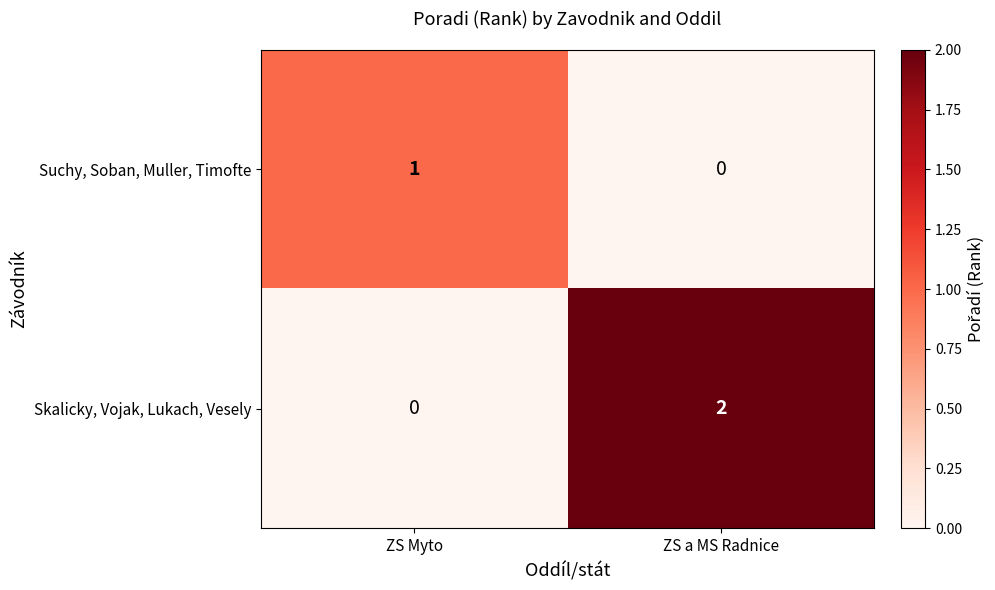

Reading left to right, what are all the values shown in this chart?

Suchy, Soban, Muller, Timofte: ZS Myto=1	ZS a MS Radnice=0
Skalicky, Vojak, Lukach, Vesely: ZS Myto=0	ZS a MS Radnice=2